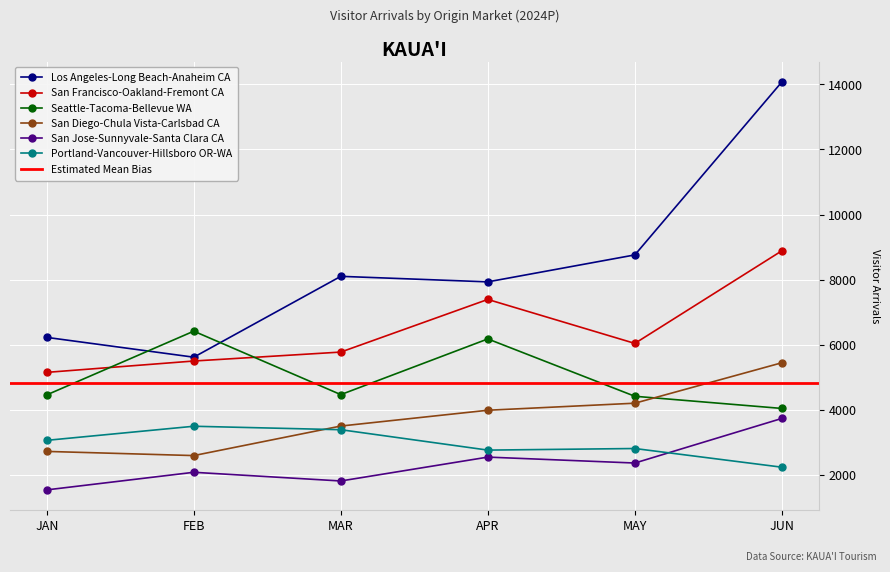

Which series changed the most between MAY and JUN?

Los Angeles-Long Beach-Anaheim CA